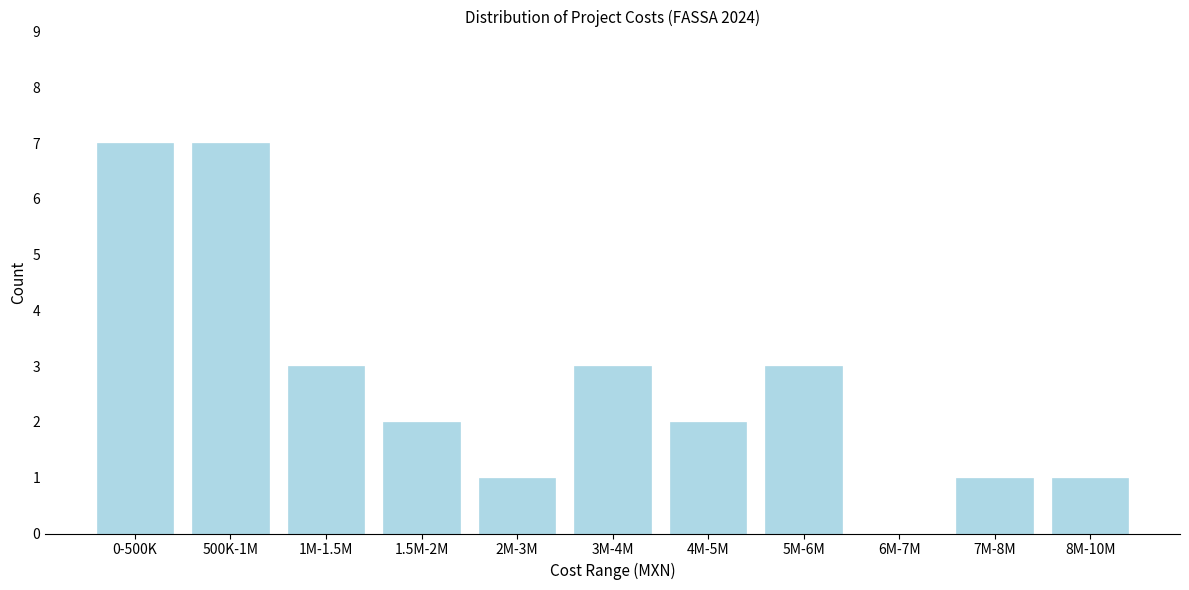

Reading left to right, list all the values displayed in this chart.

0-500K=7	500K-1M=7	1M-1.5M=3	1.5M-2M=2	2M-3M=1	3M-4M=3	4M-5M=2	5M-6M=3	6M-7M=0	7M-8M=1	8M-10M=1